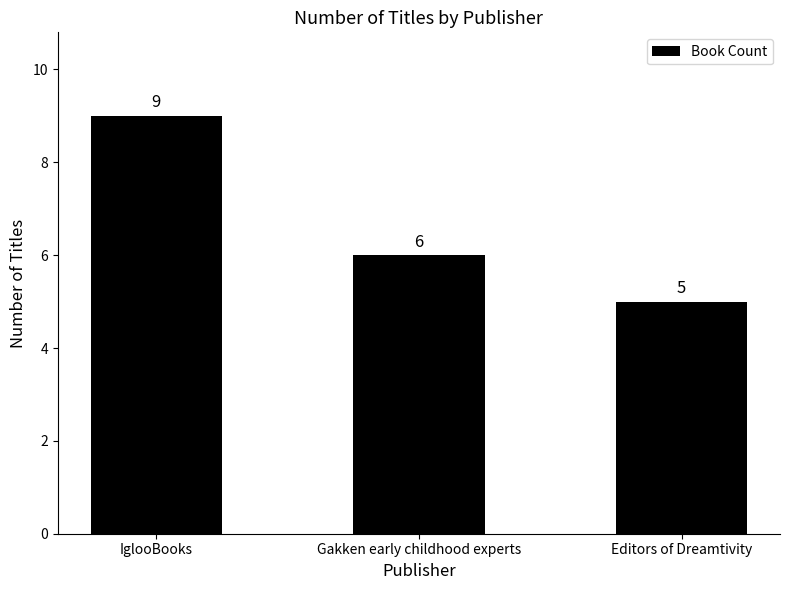

True or false: the data shows 6 at IglooBooks.

False